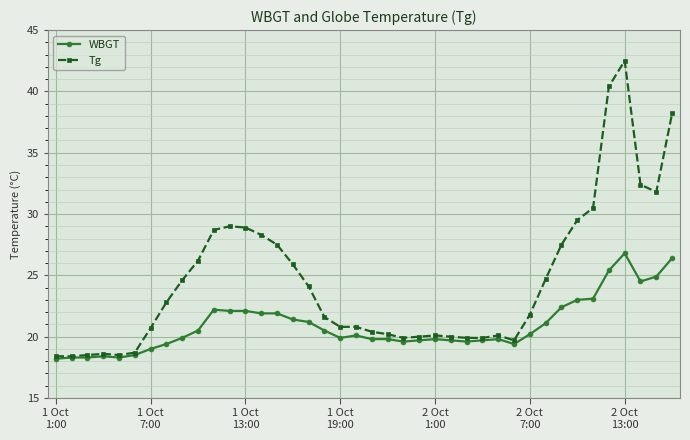

What is the difference between the maximum and minimum values in the Tg series?

24.1